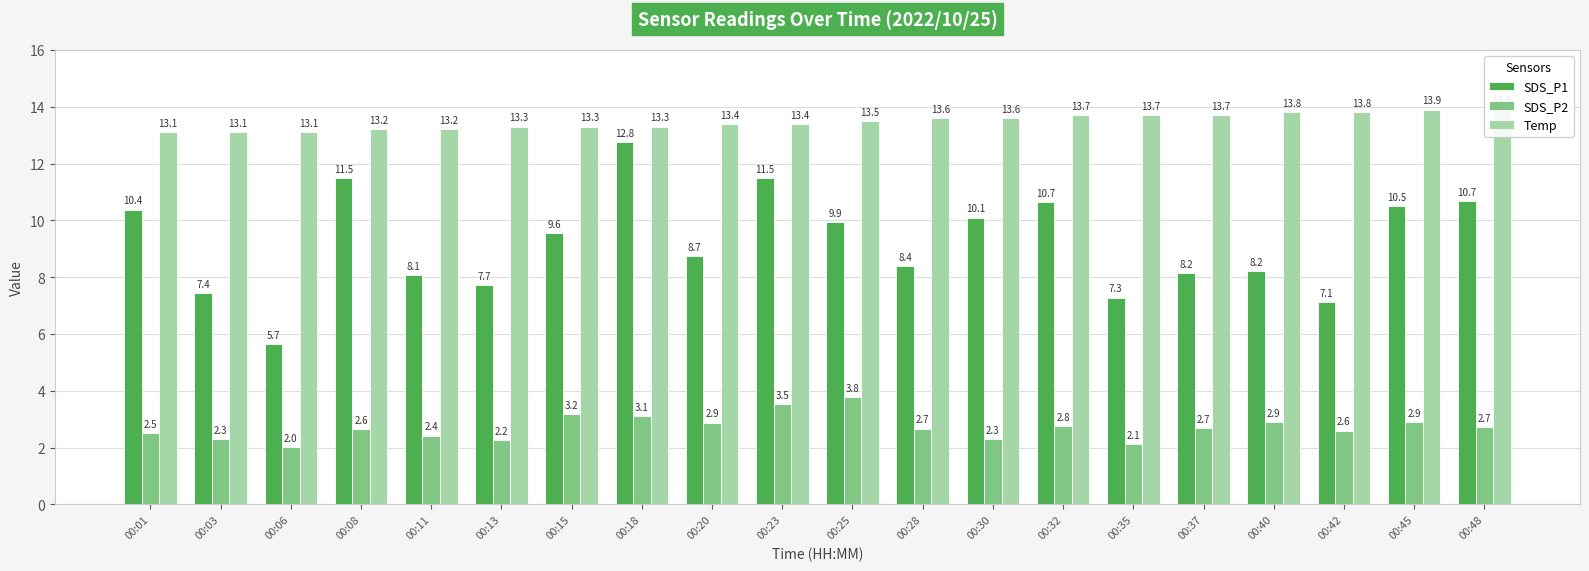

At how many categories does at least one series exceed 11?

20